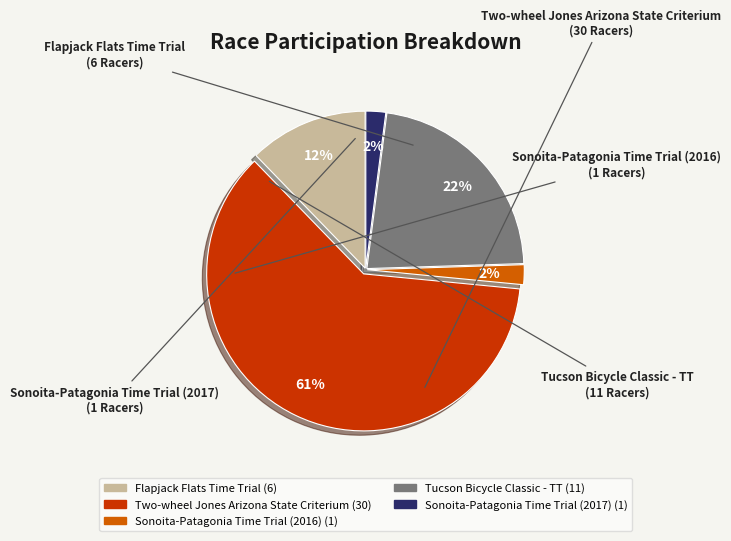

Between Sonoita-Patagonia Time Trial (2017) and Tucson Bicycle Classic - TT, which is larger?

Tucson Bicycle Classic - TT